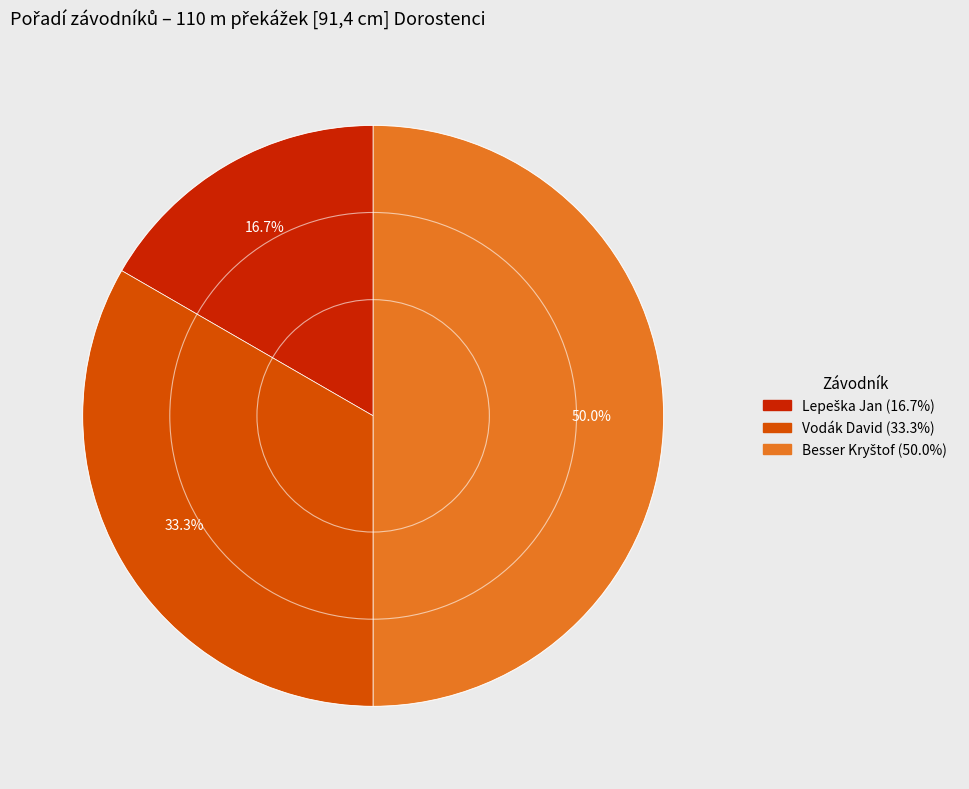

Does Vodák David account for over 50% of the chart?

No